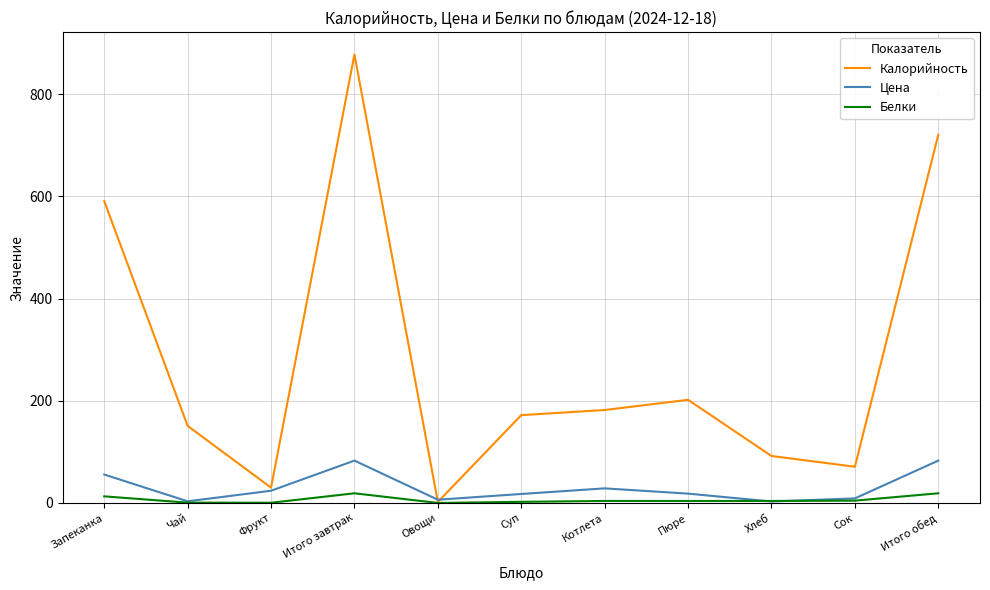

True or false: Калорийность has more than 0 interior local peaks.

True